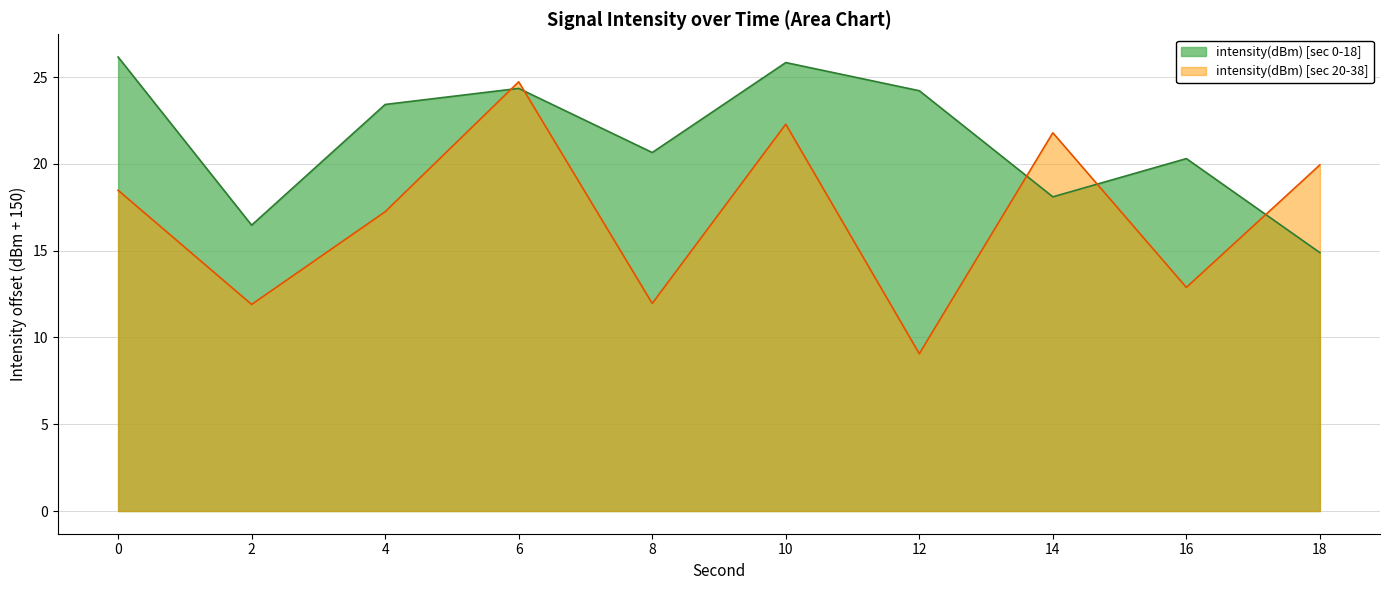

What is the difference between the intensity(dBm) [sec 0-18] values at 14 and 10?

7.7